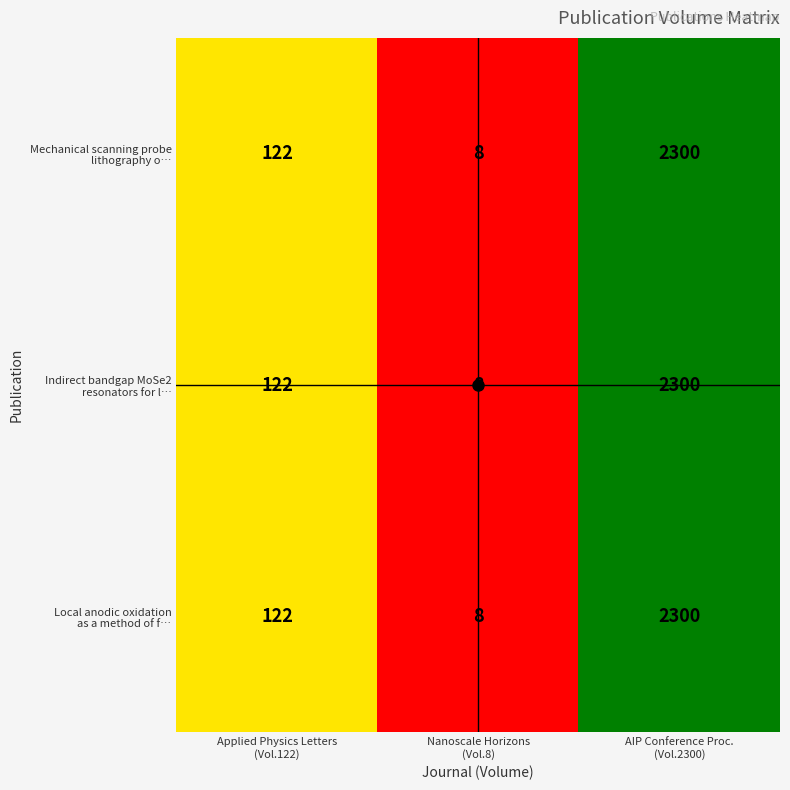

What is the greatest value displayed?

2300